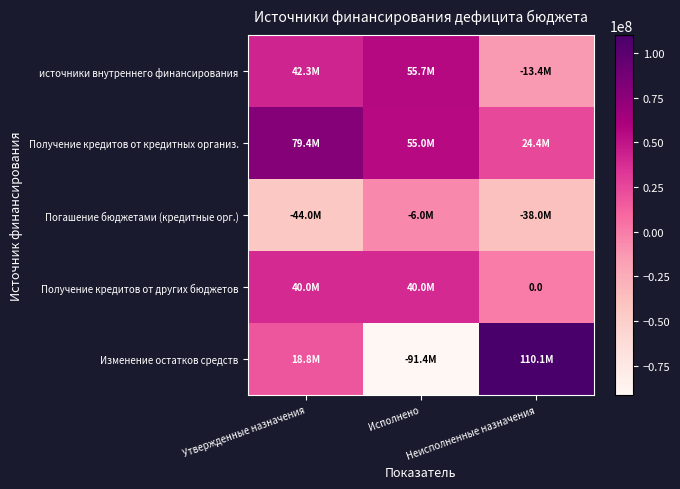

Read the Получение кредитов от других бюджетов value at Утвержденные назначения.

40000000.0